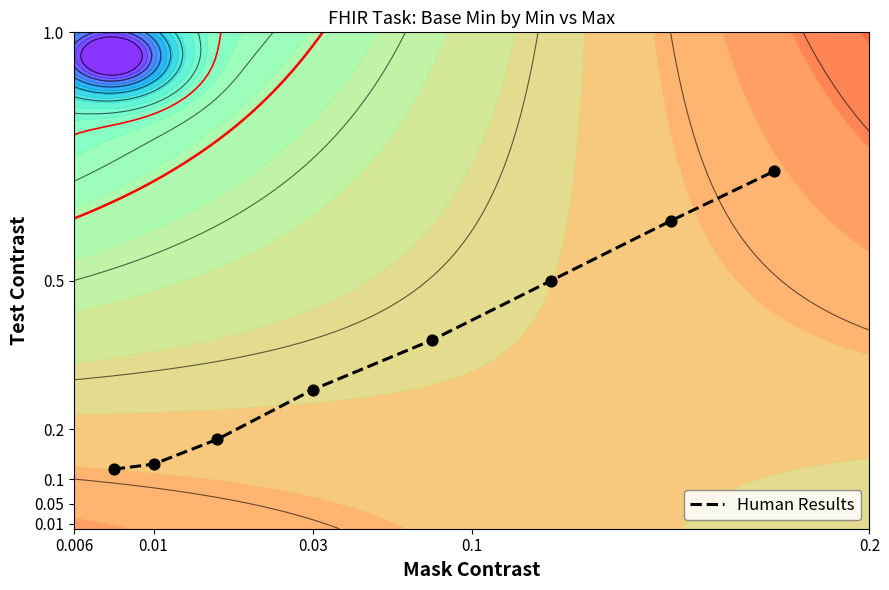

Count the values in the range 0 to 1.

8